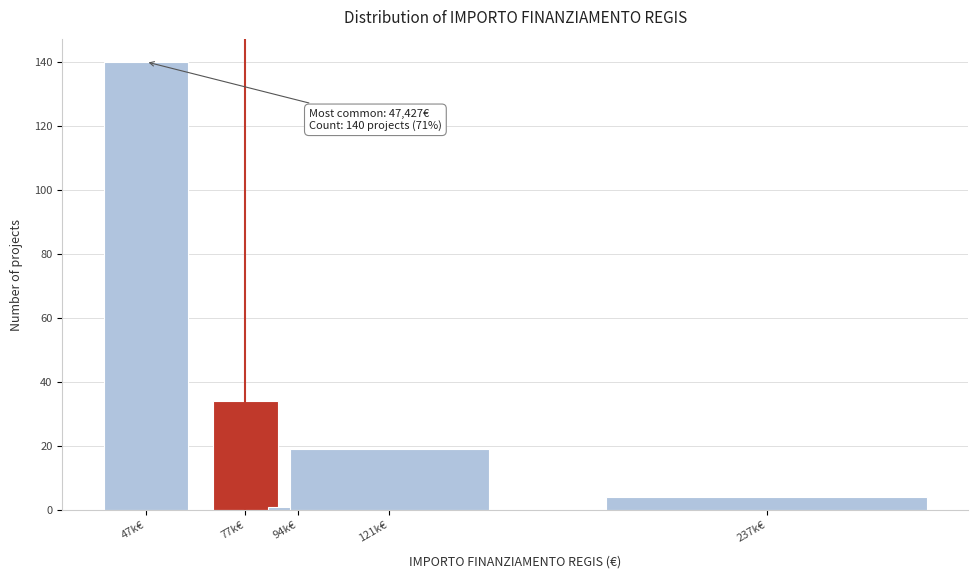

Reading right to left, transcribe all the data shown in this chart.

237k€=4	121k€=19	94k€=1	77k€=34	47k€=140